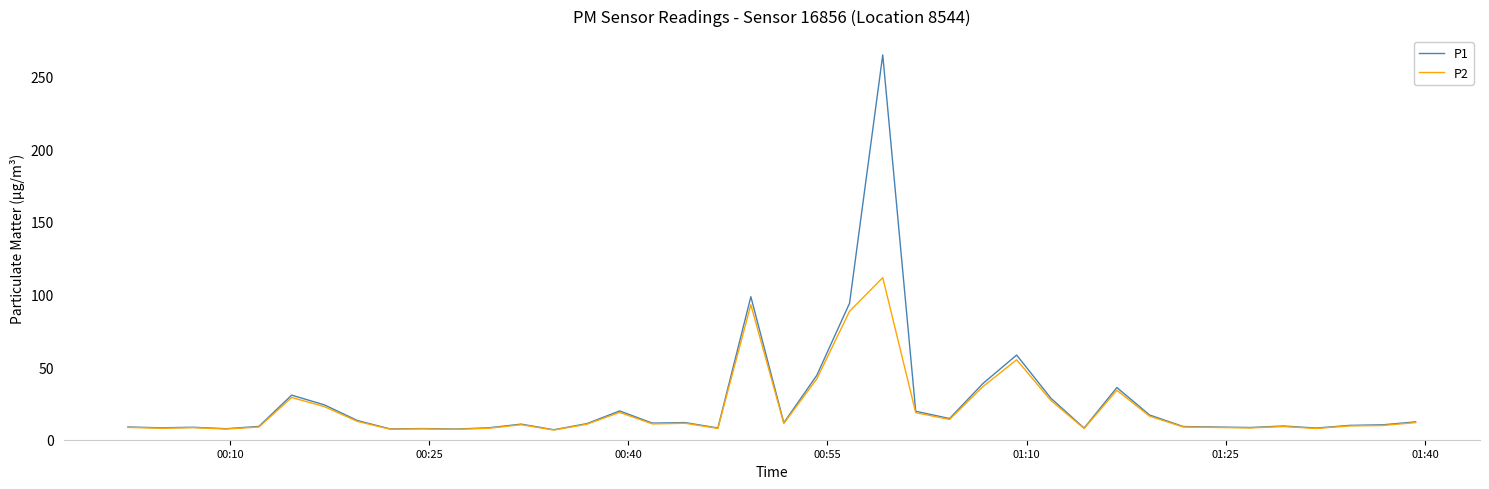

Which series has the widest spread of values?

P1